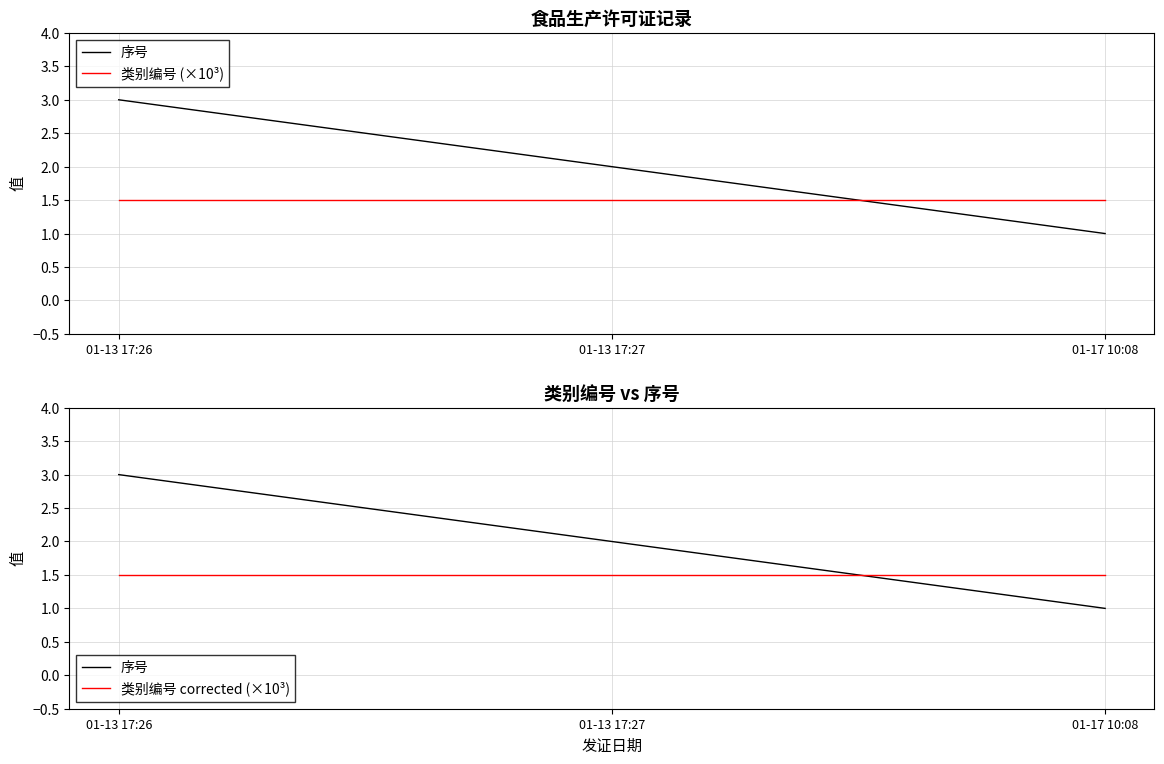

Which series has the widest spread of values?

序号